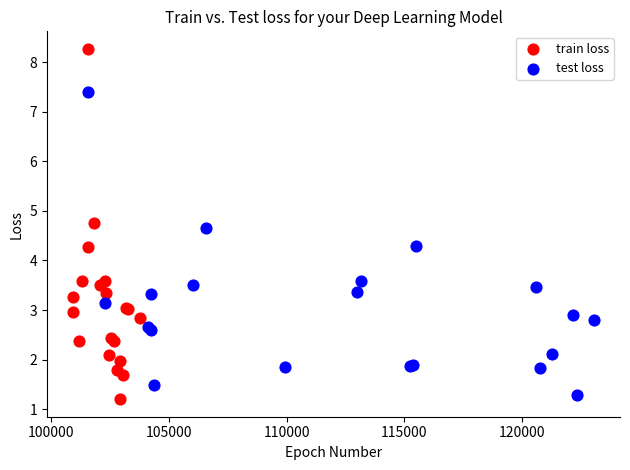

Which series reaches the maximum Y coordinate?

train loss